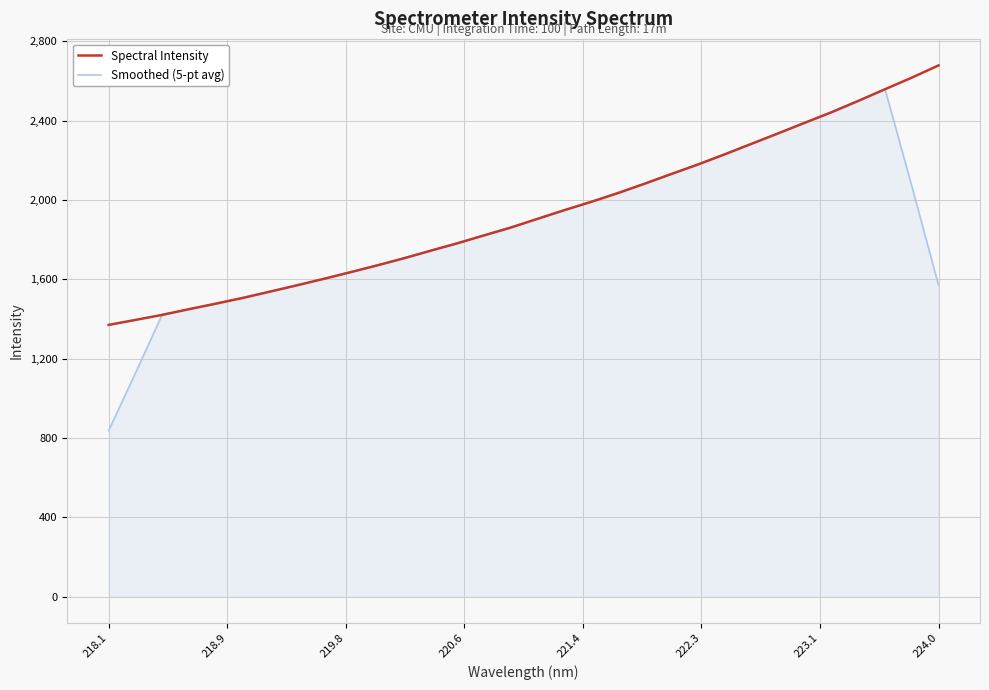

Which series has the largest range (max minus min)?

Smoothed (5-pt avg)